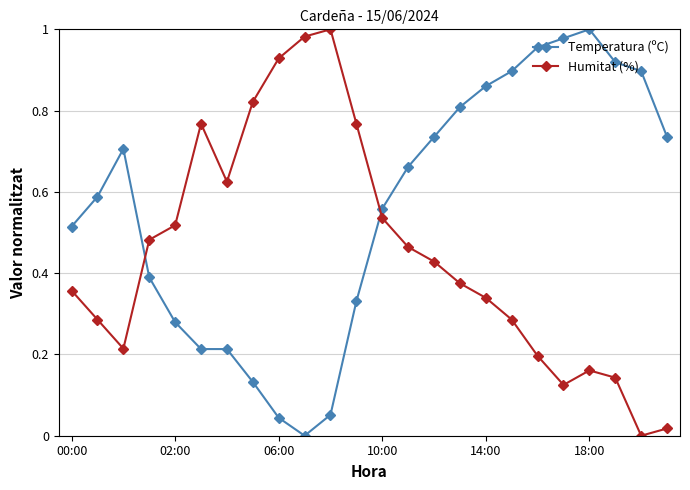

What is the sum of all Humitat (%) values?

10.8